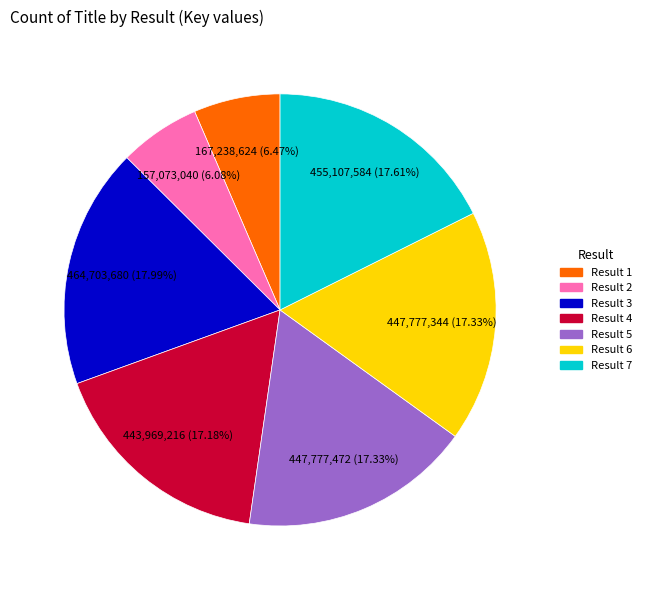

Is there any slice that represents more than half of the pie?

No